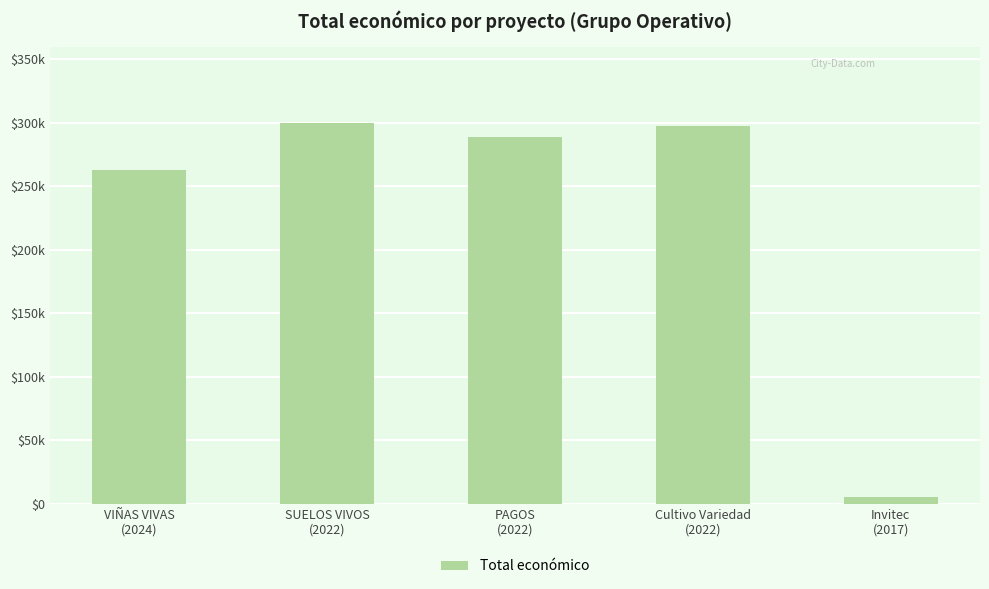

What is the average value?

230605